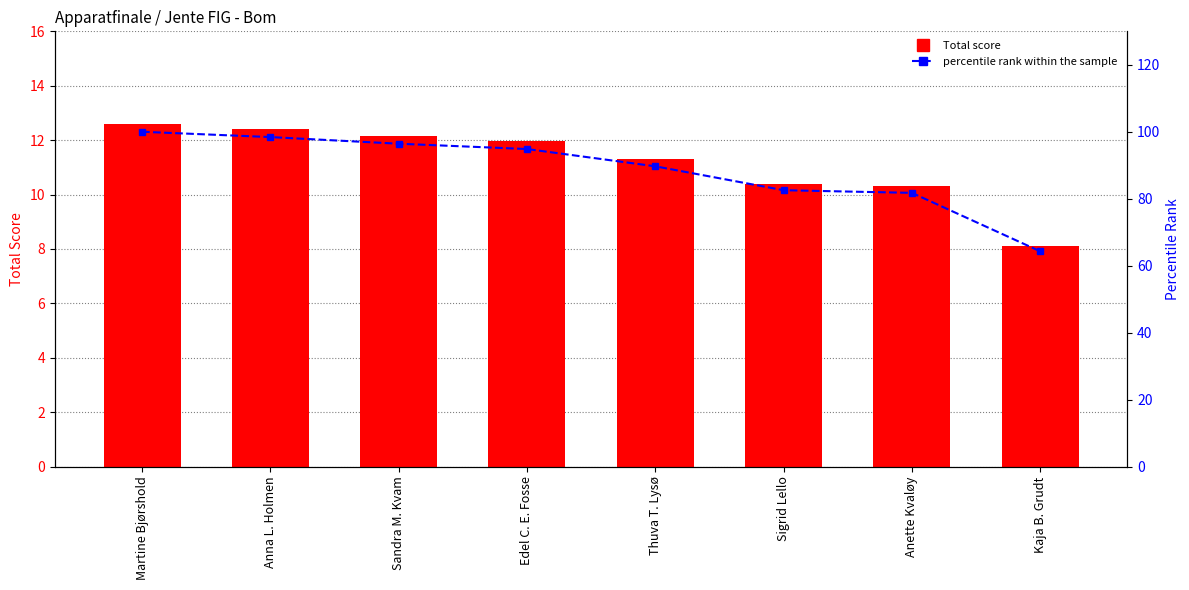

Is it true that Total equals 12.2 at Sandra M. Kvam?

True